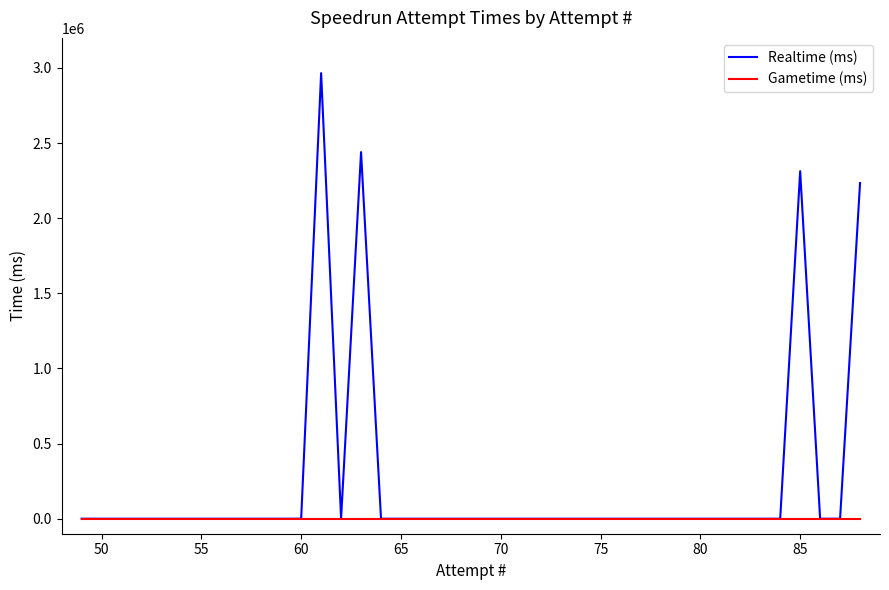

True or false: Gametime (ms) and Realtime (ms) intersect in this chart.

False